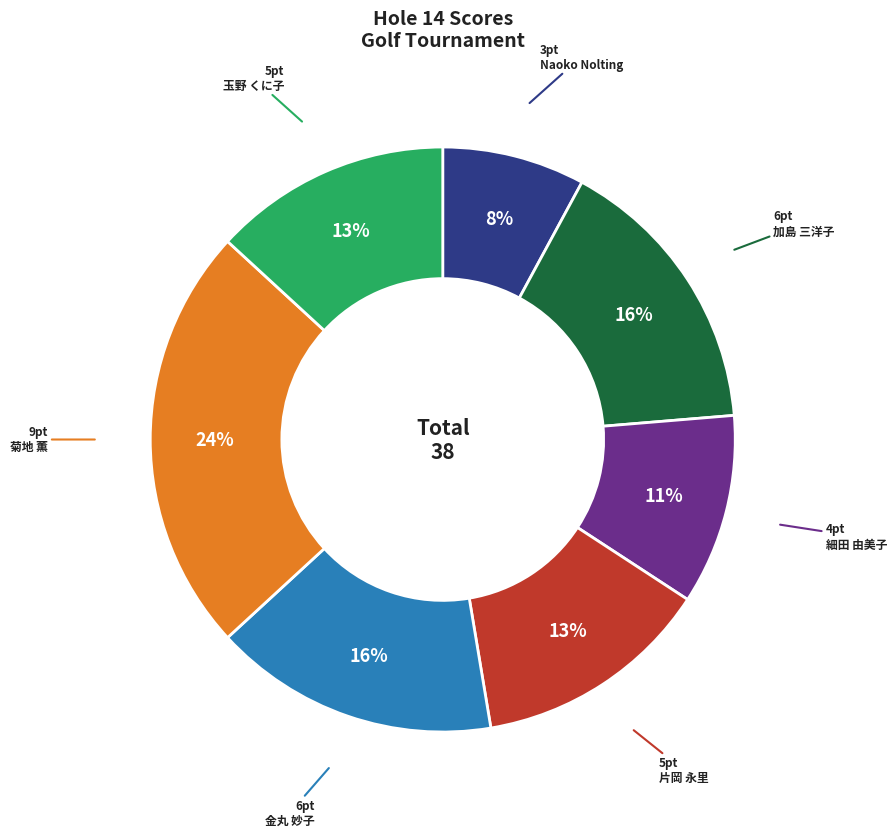

Is it true that 加島 三洋子 is 5% of the pie?

False